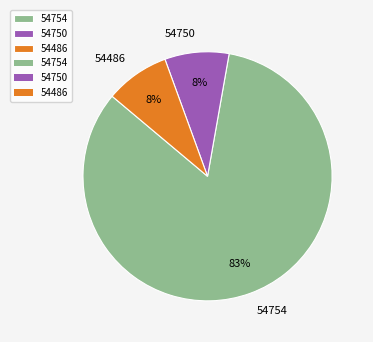

What percentage is the 54750 slice, to the nearest percent?

8%